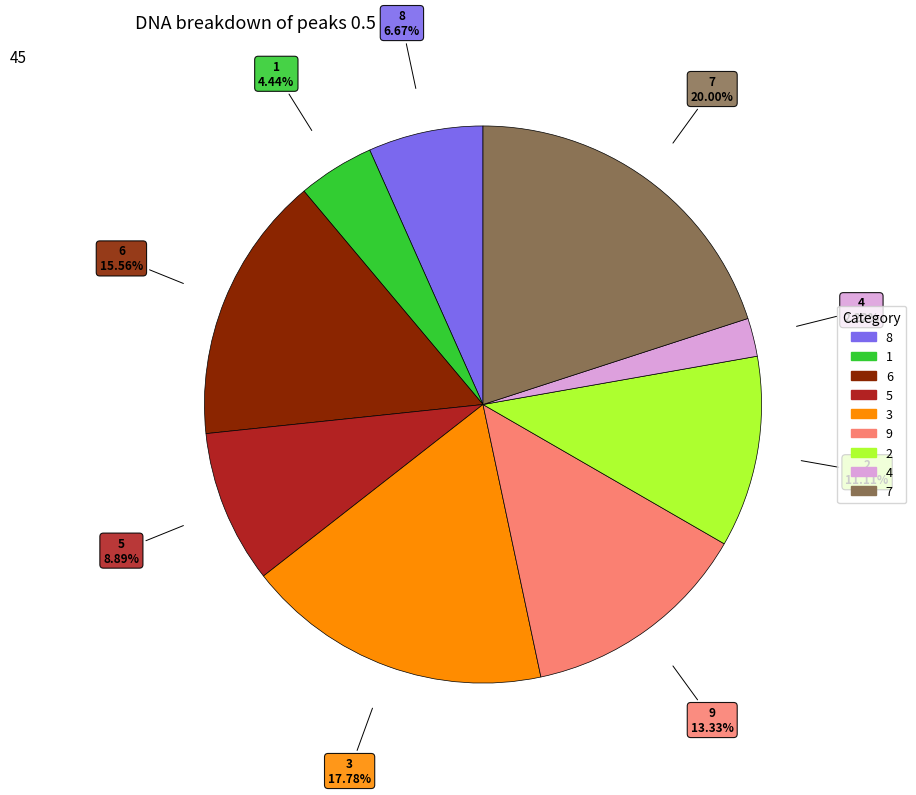

Combined, what portion of the pie is 4 and 7?

22.2%